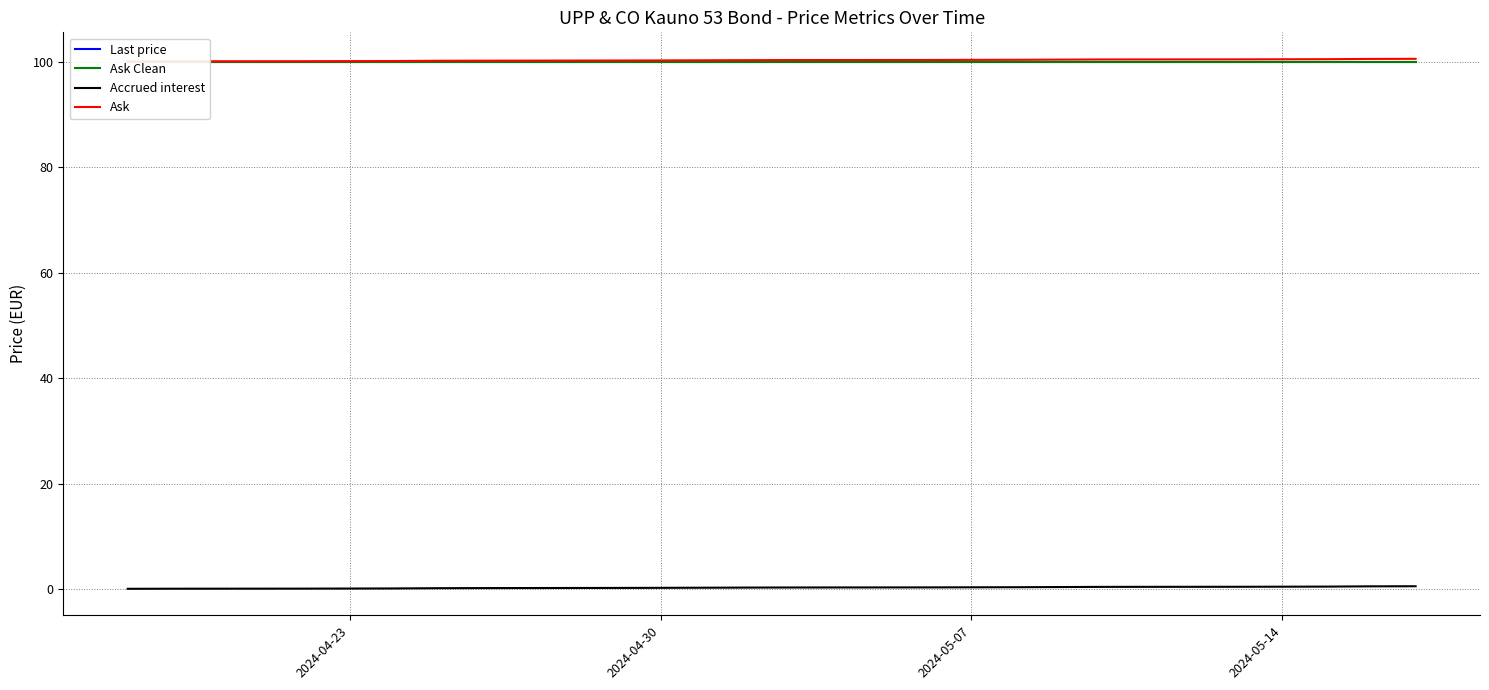

True or false: Ask Clean has a value of 176.9 at 10.

False